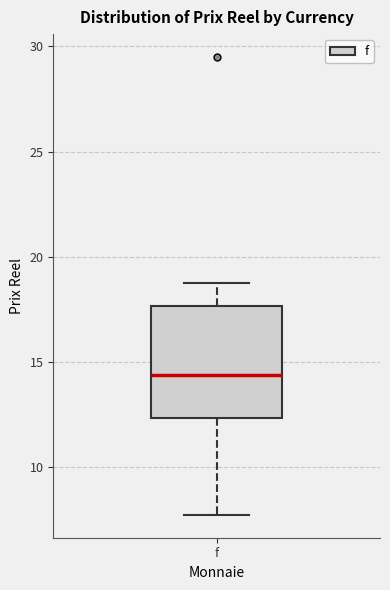

Read this box plot against the y-axis: the position of the median line, the range covered by the box, and the ends of both whiskers. The values are not printed on the chart, so give them approximately, as read against the axis.

median 14.5, box 12.5 to 17.5, whiskers 7.5 to 19.0